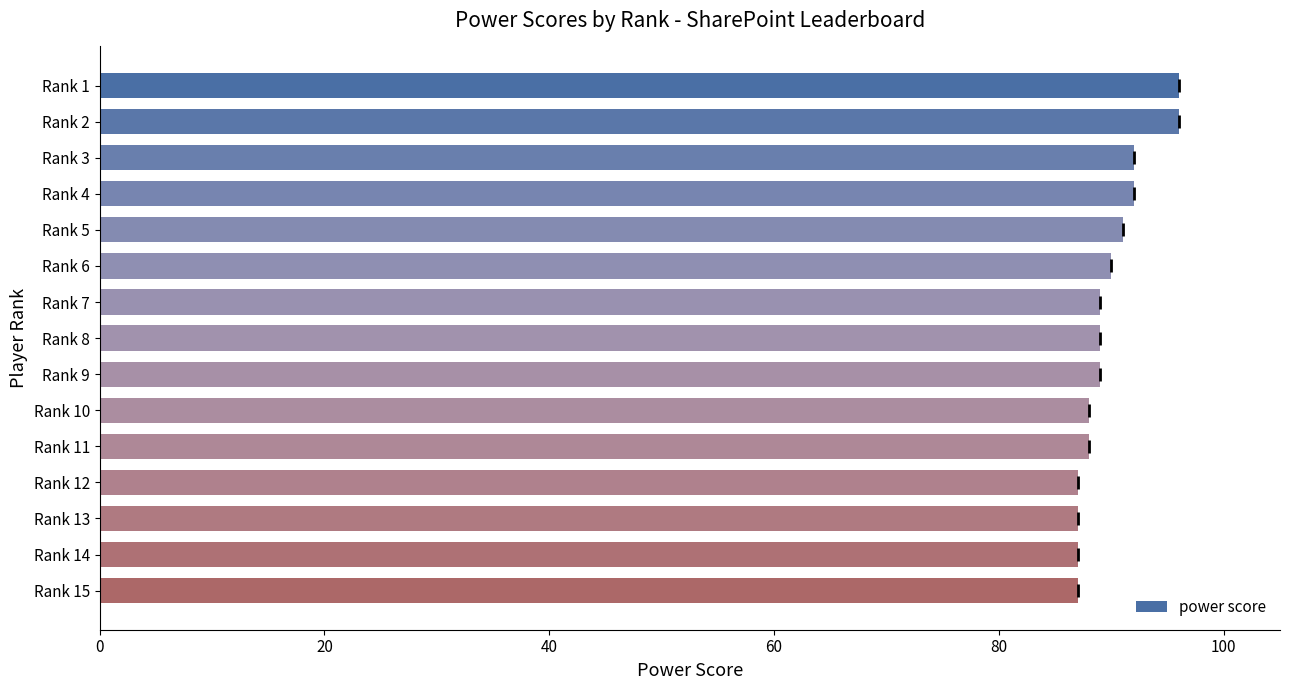

What is the ratio of the value at Rank 10 to the value at Rank 12?

1.0